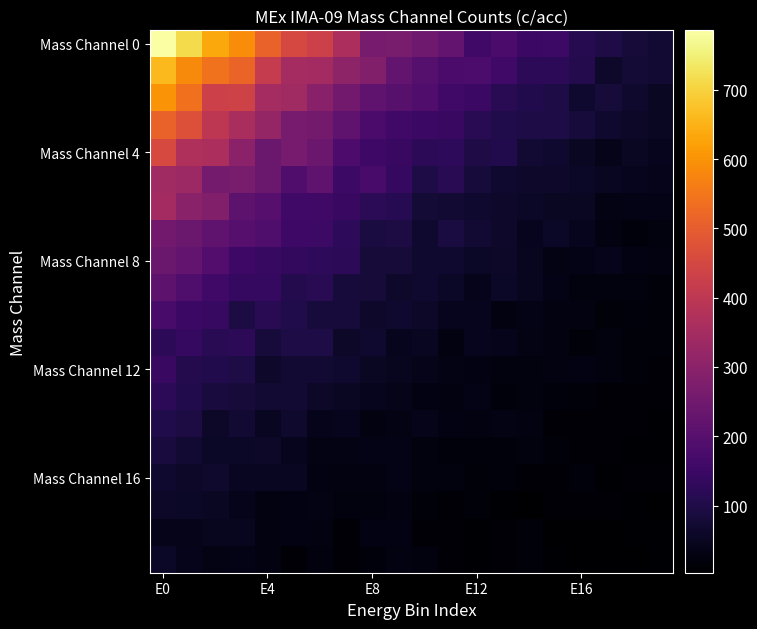

How many categories are shown in the chart?

20